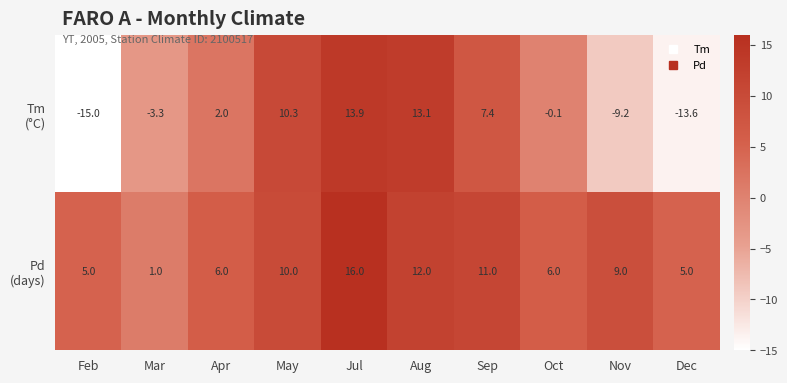

At which category is the sum across all series the highest?

Jul